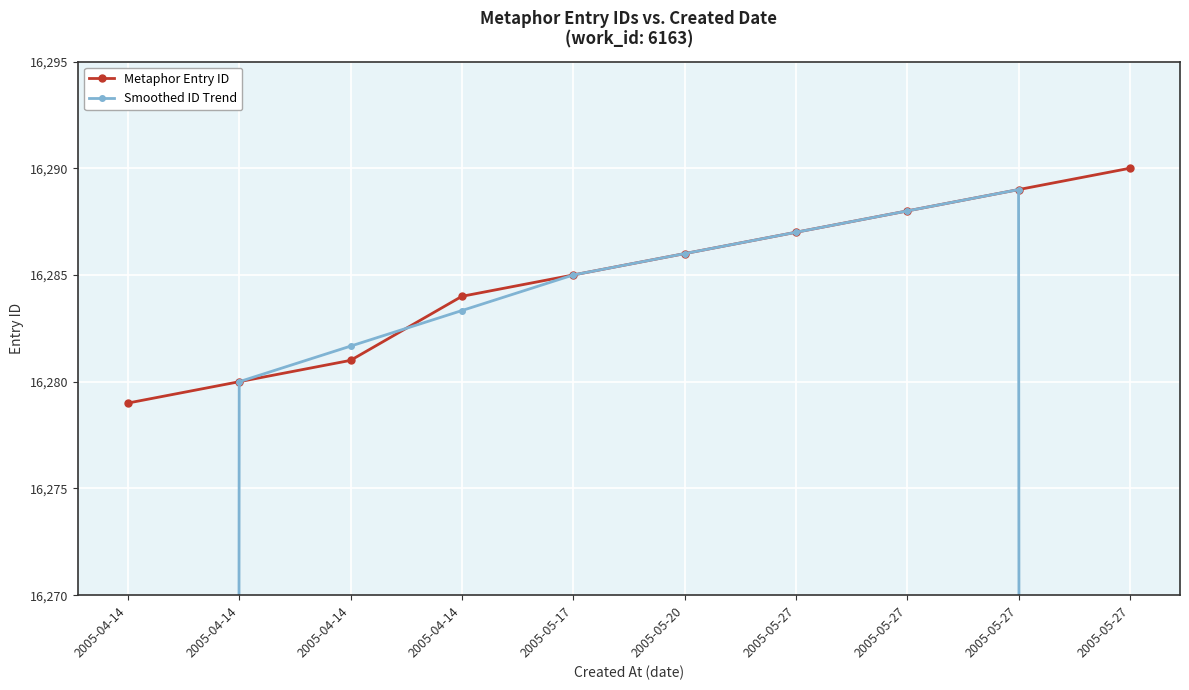

Reading right to left, what are all the values shown in this chart?

Metaphor Entry ID: 16290.0	16289.0	16288.0	16287.0	16286.0	16285.0	16284.0	16281.0	16280.0	16279.0
Smoothed ID Trend: 10859.7	16289.0	16288.0	16287.0	16286.0	16285.0	16283.3	16281.7	16280.0	10853.0